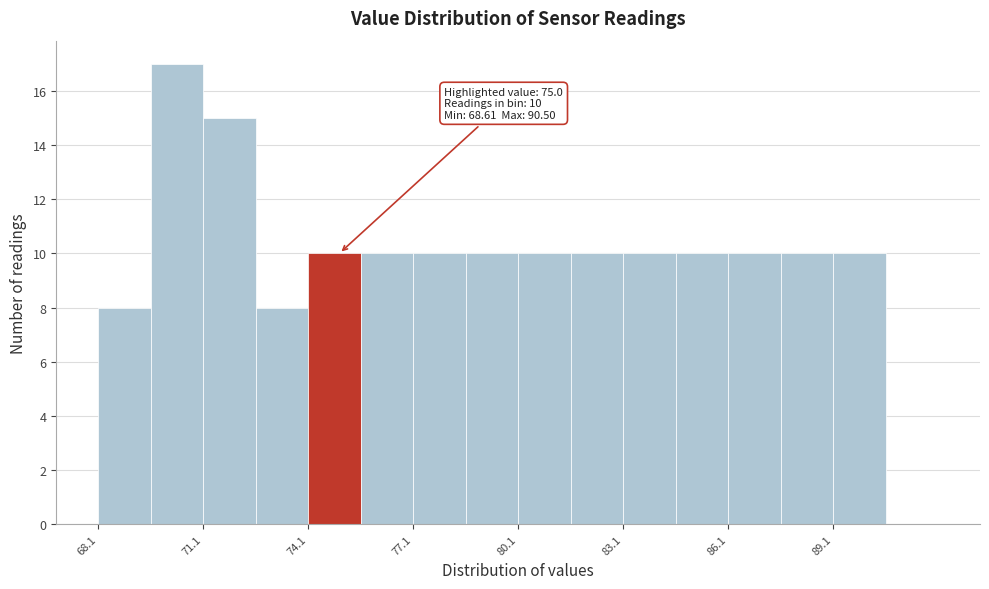

Read against the x-axis, roughly where is the centre of the tallest bar?

70.5